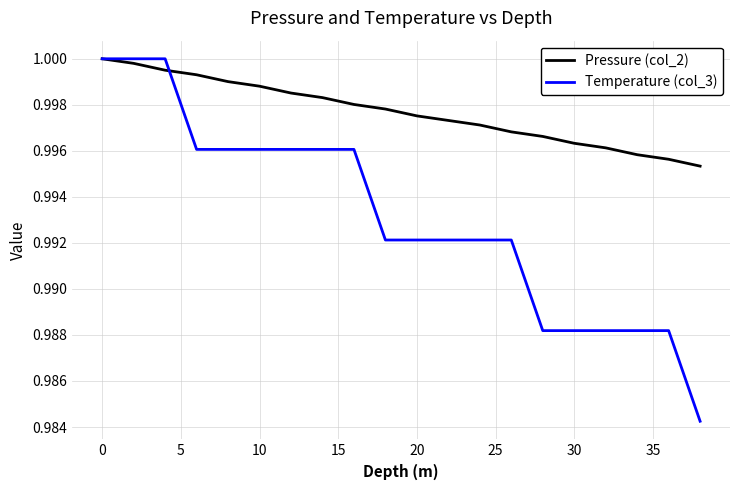

Which series has the largest total across all categories?

Pressure (col_2)